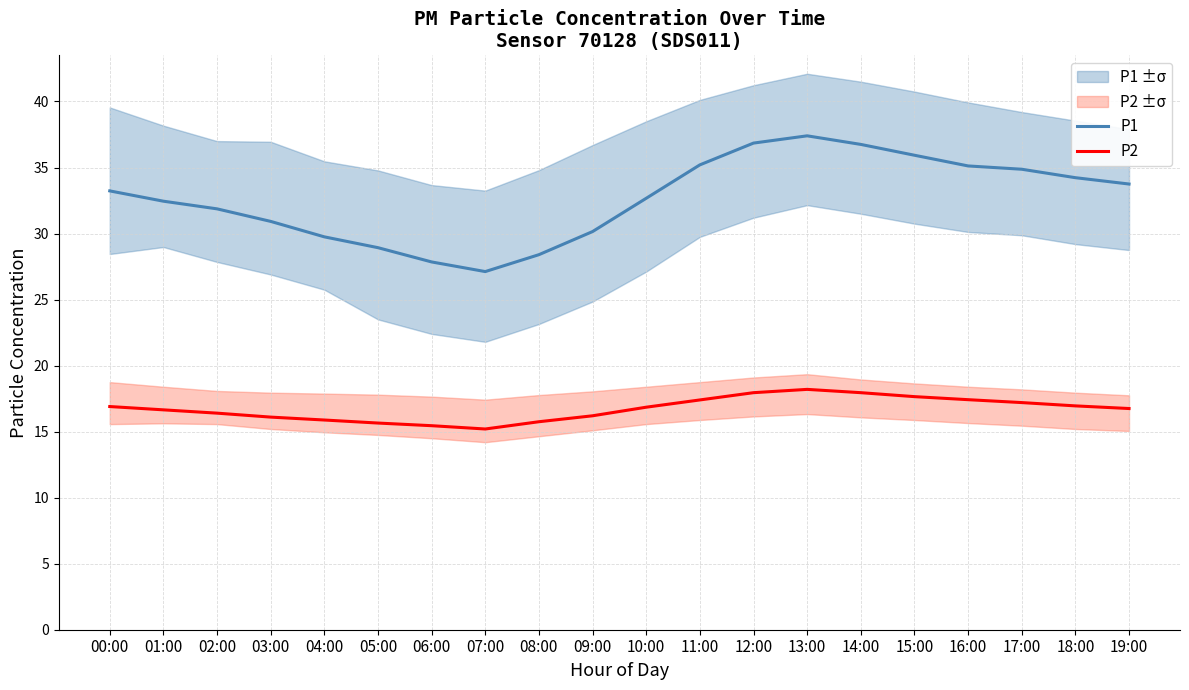

What is the highest value of the P1 series?

37.4